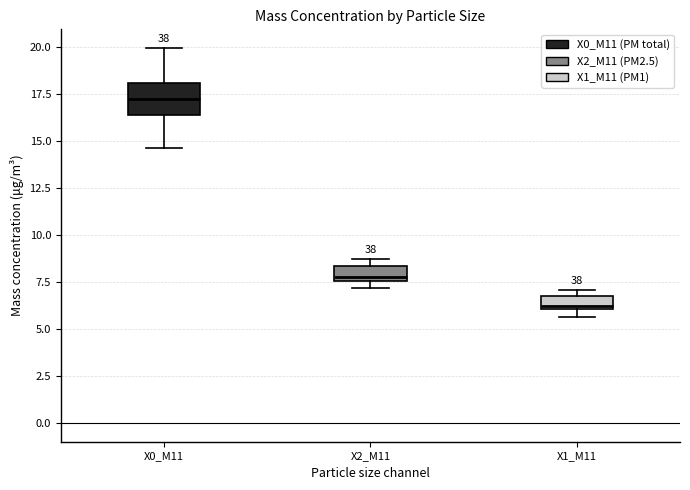

Which box's median line is the lowest?

X1_M11